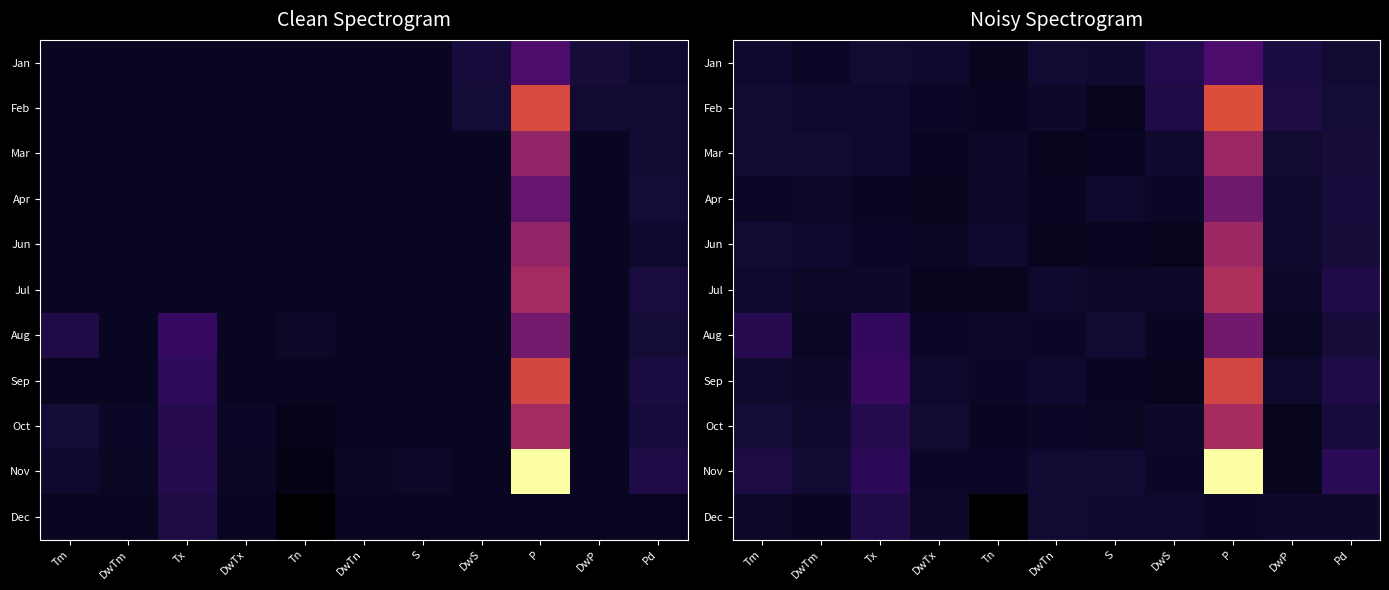

What is the total value across all series at DwS?

18.6